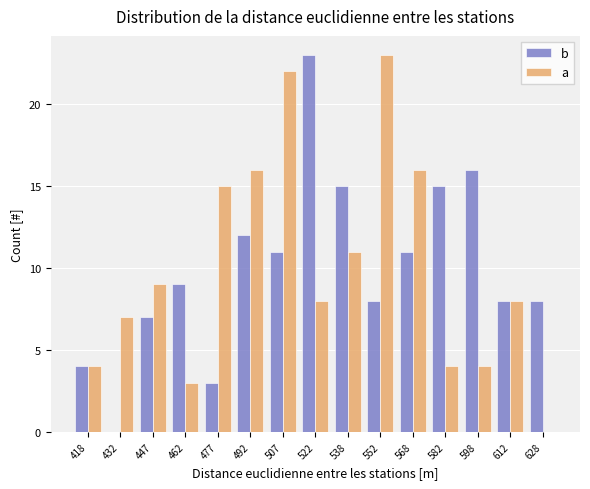

Reading left to right, extract all data points from this chart.

b: 418=4	432=0	447=7	462=9	477=3	492=12	507=11	522=23	538=15	552=8	568=11	582=15	598=16	612=8	628=8
a: 418=4	432=7	447=9	462=3	477=15	492=16	507=22	522=8	538=11	552=23	568=16	582=4	598=4	612=8	628=0